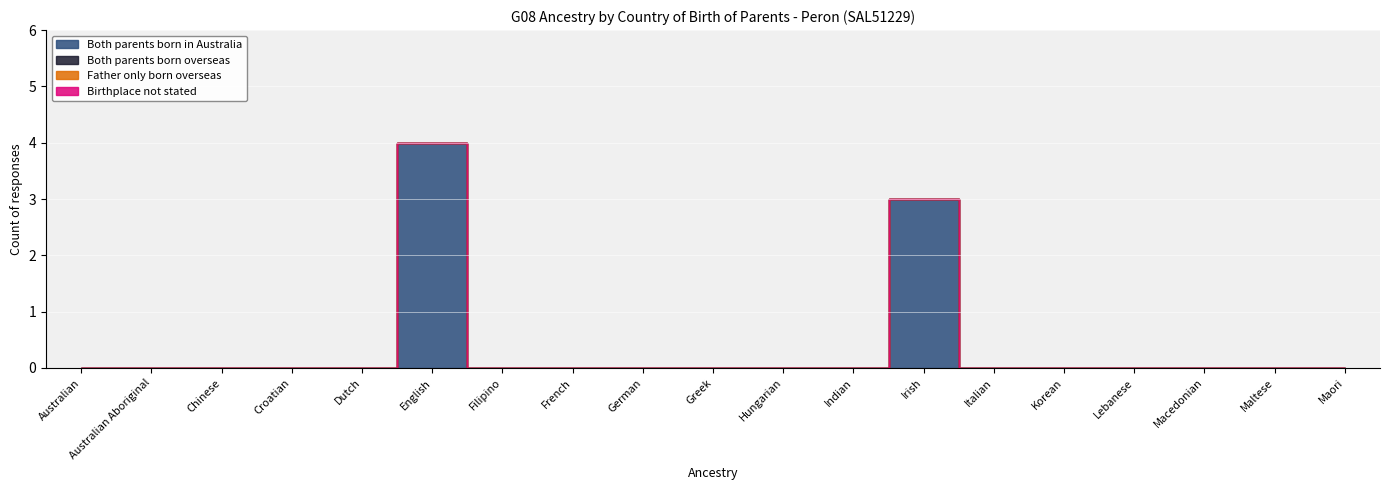

At Lebanese, list the series in order from largest to smallest.

Both parents born in Australia, Both parents born overseas, Father only born overseas, Birthplace not stated